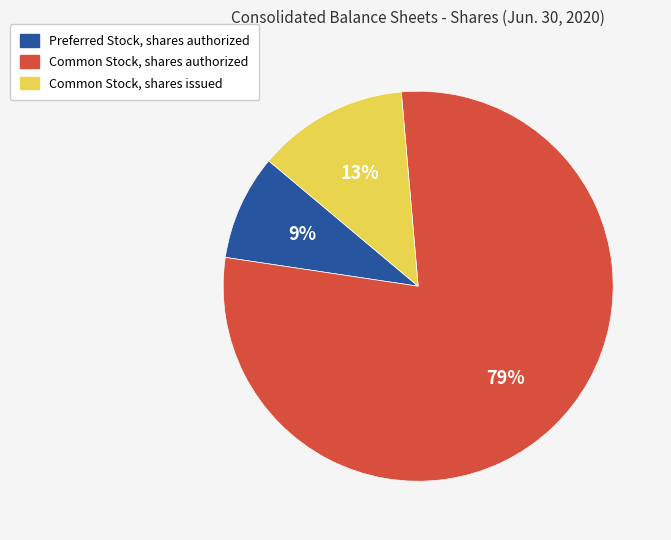

Rank the categories by value from highest to lowest.

Common Stock, shares authorized, Common Stock, shares issued, Preferred Stock, shares authorized